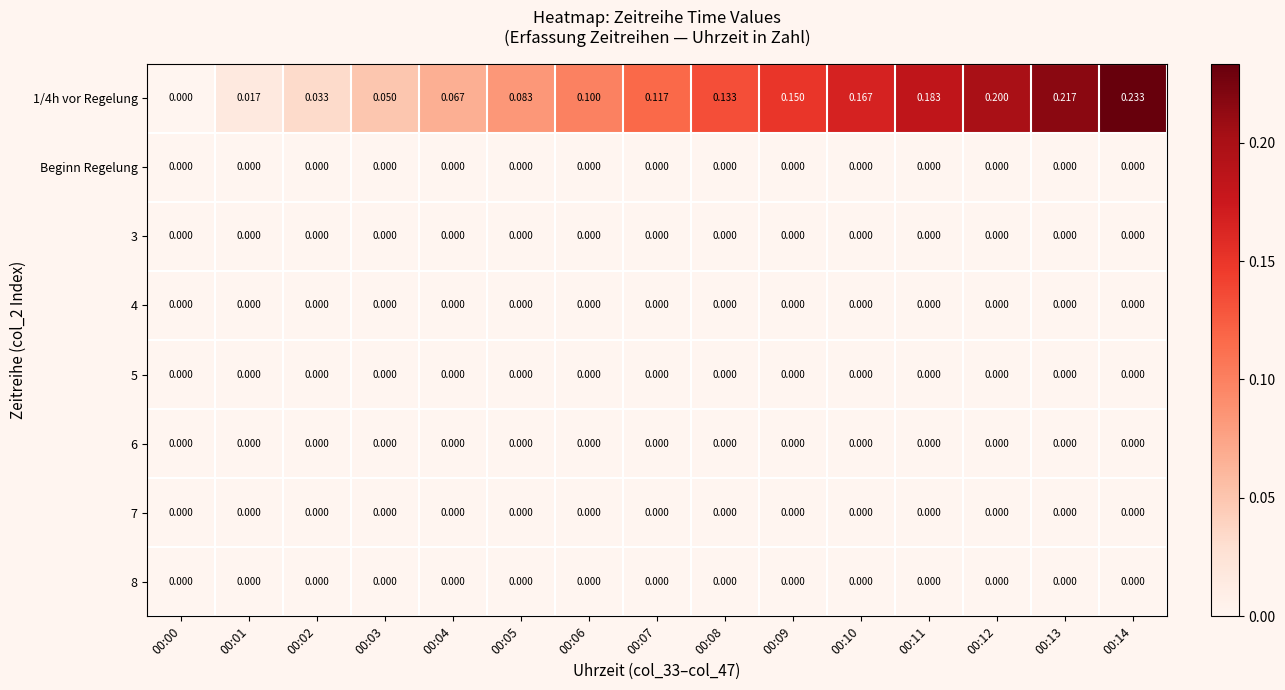

What is the total value across all series at 00:08?

0.1